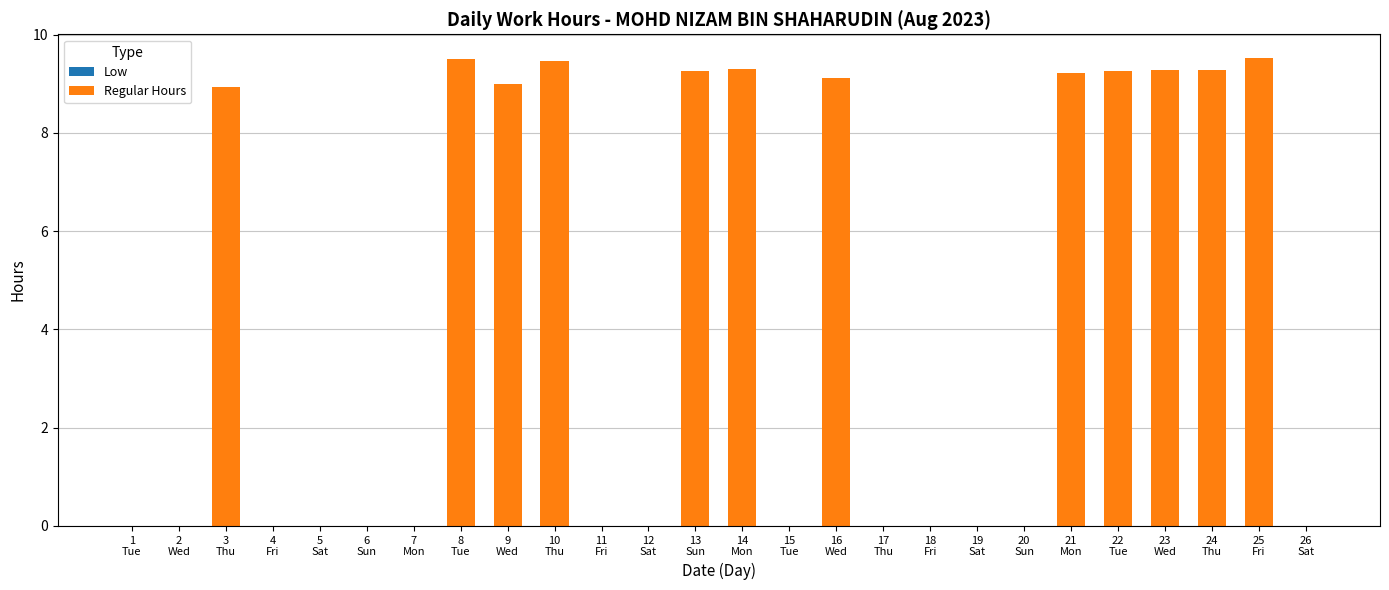

How many data points does each series have?

26